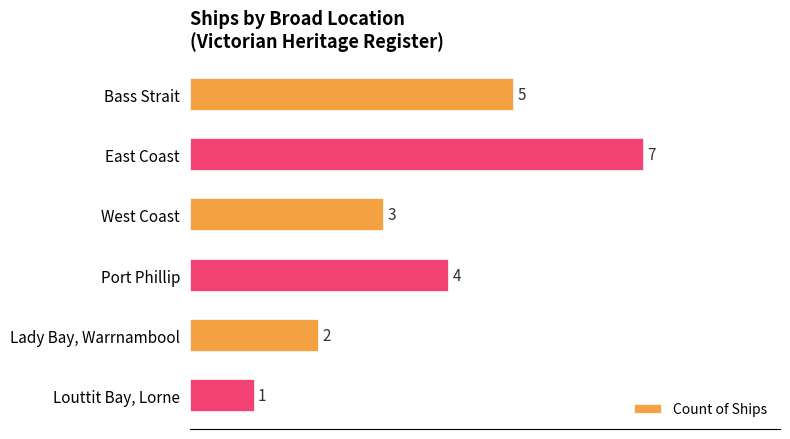

Reading top to bottom, extract all data points from this chart.

Bass Strait=5	East Coast=7	West Coast=3	Port Phillip=4	Lady Bay, Warrnambool=2	Louttit Bay, Lorne=1